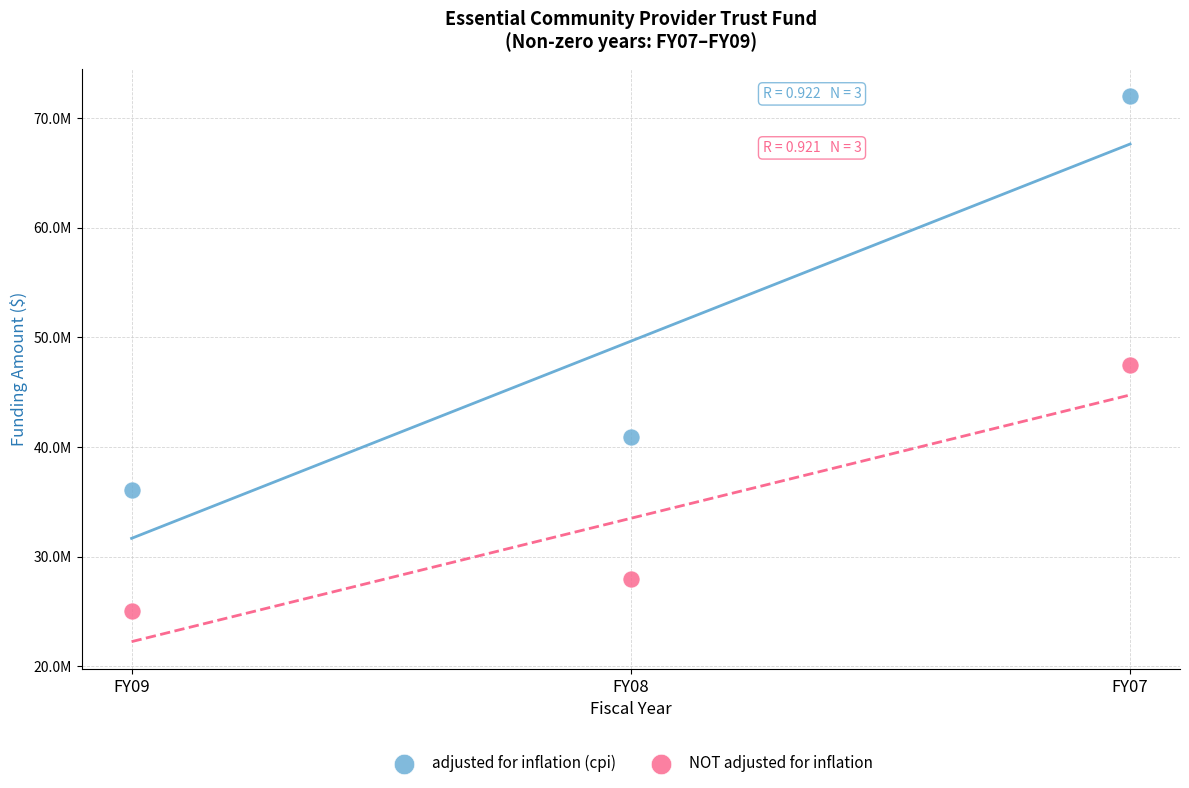

What are all the series names shown in the legend?

adjusted for inflation (cpi), NOT adjusted for inflation